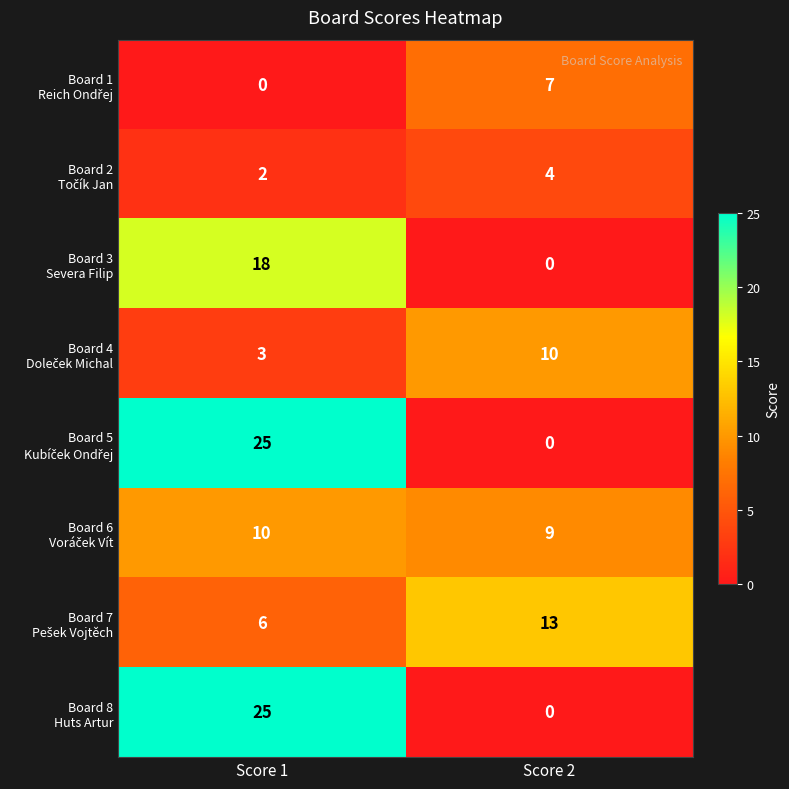

What is the total value across all series at Score 1?

89